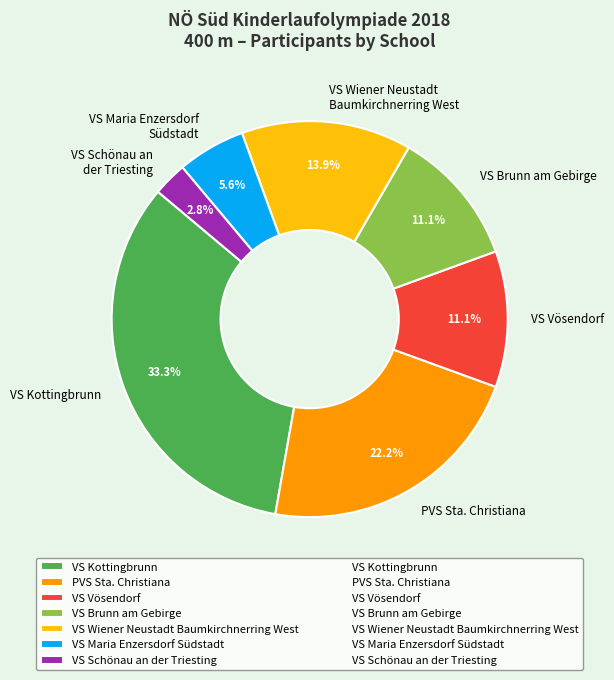

Does VS Vösendorf account for over 50% of the chart?

No